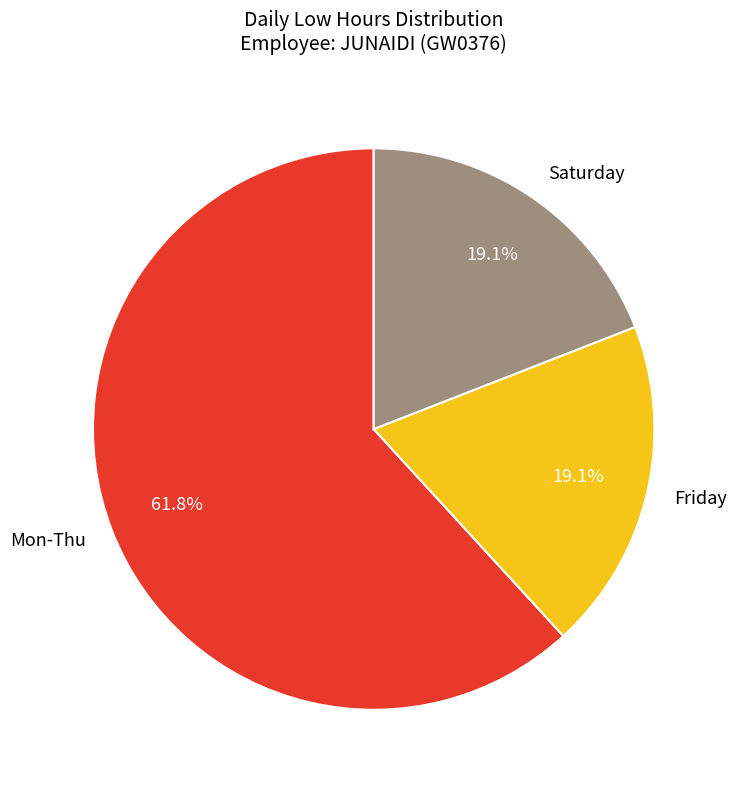

Is Friday the majority of the pie?

No